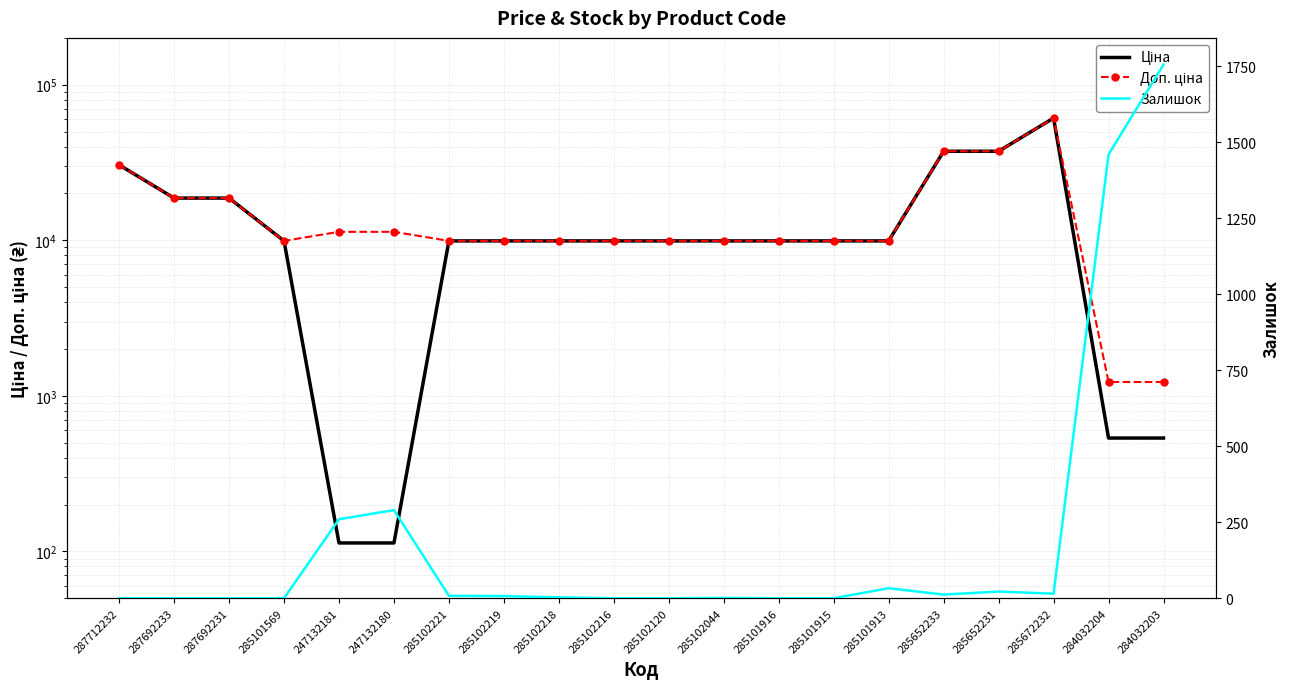

Which label corresponds to the smallest value in the chart?

287712232